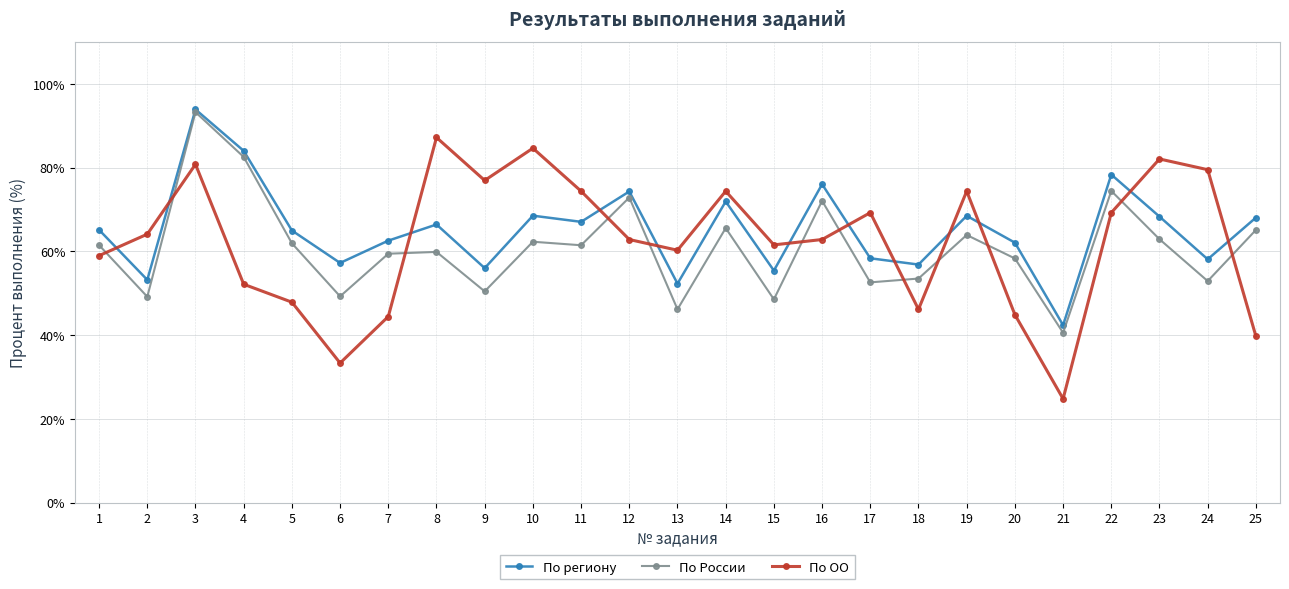

What is the lowest value of the По России series?

40.6